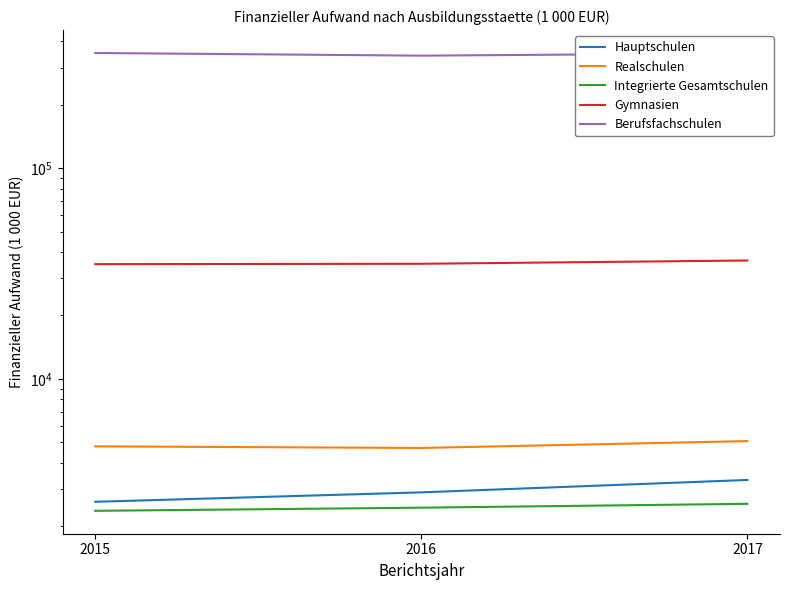

What is the sum of the Integrierte Gesamtschulen values at 2015 and 2017?

4923.0